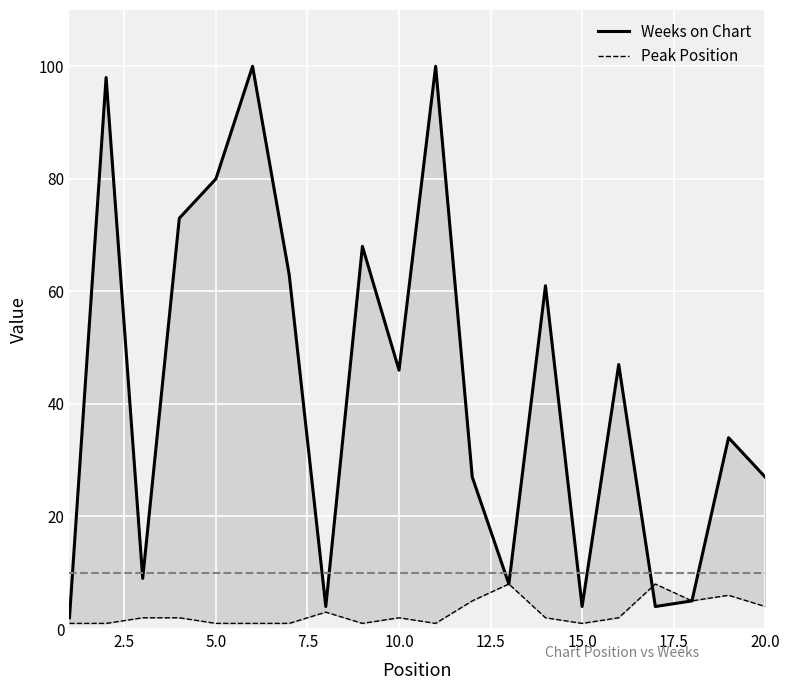

Count the Peak Position values in the range 1 to 5.

17